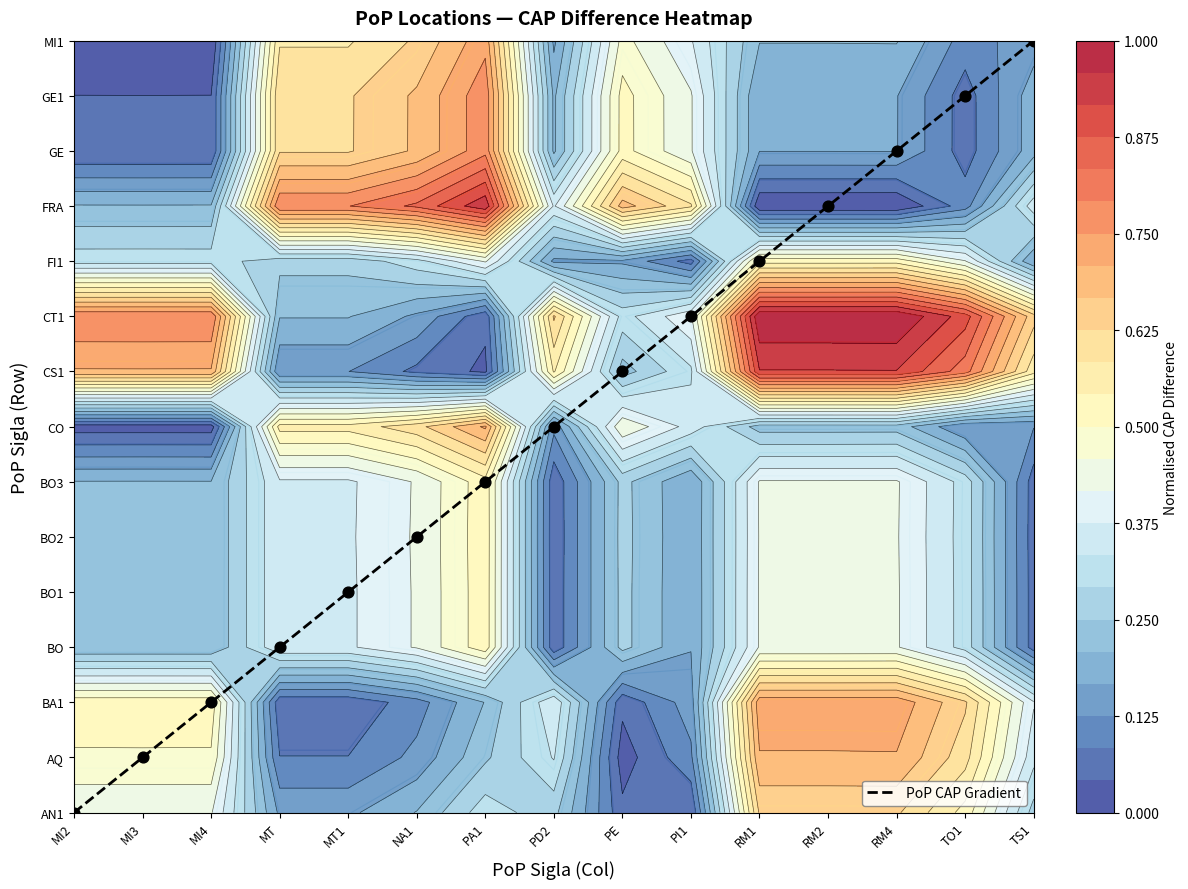

How many values are above zero?

14